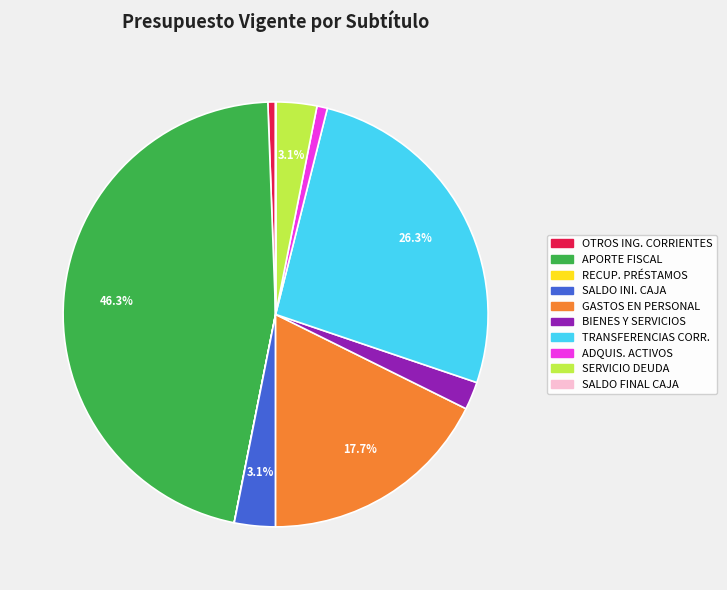

Does any single category account for the majority?

No